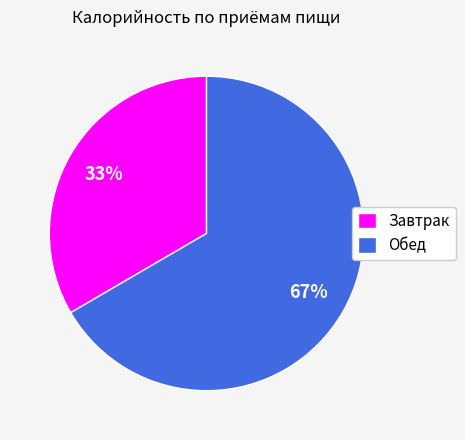

To the nearest percent, what percentage of the pie is Обед?

67%